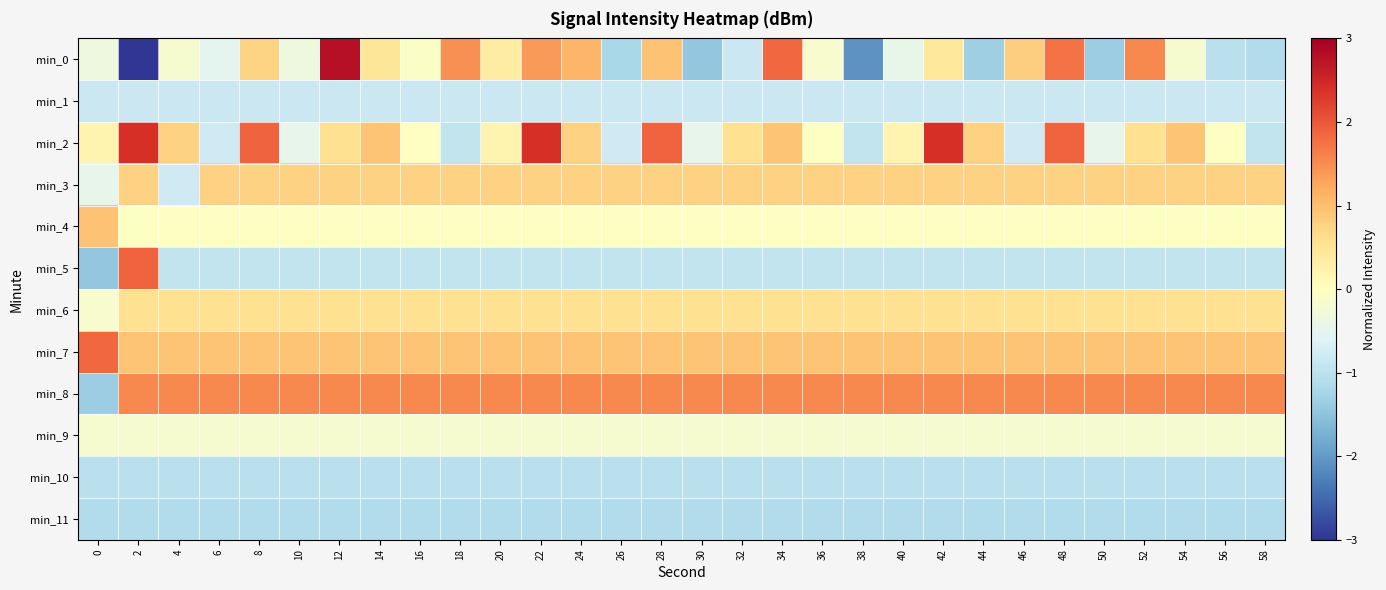

Reading left to right, extract all data points from this chart.

min_0: 0=-0.3	2=-6.2	4=-0.2	6=-0.5	8=0.7	10=-0.3	12=2.8	14=0.5	16=-0.1	18=1.5	20=0.4	22=1.4	24=1.1	26=-1.2	28=1.0	30=-1.4	32=-0.8	34=1.8	36=-0.2	38=-2.1	40=-0.4	42=0.4	44=-1.3	46=0.8	48=1.8	50=-1.4	52=1.5	54=-0.2	56=-1.0	58=-1.1
min_1: 0=-0.8	2=-0.8	4=-0.8	6=-0.8	8=-0.8	10=-0.8	12=-0.8	14=-0.8	16=-0.8	18=-0.8	20=-0.8	22=-0.8	24=-0.8	26=-0.8	28=-0.8	30=-0.8	32=-0.8	34=-0.8	36=-0.8	38=-0.8	40=-0.8	42=-0.8	44=-0.8	46=-0.8	48=-0.8	50=-0.8	52=-0.8	54=-0.8	56=-0.8	58=-0.8
min_2: 0=0.2	2=2.4	4=0.8	6=-0.8	8=1.9	10=-0.4	12=0.6	14=0.9	16=-0.0	18=-0.9	20=0.2	22=2.4	24=0.8	26=-0.8	28=1.9	30=-0.4	32=0.6	34=0.9	36=-0.0	38=-0.9	40=0.2	42=2.4	44=0.8	46=-0.8	48=1.9	50=-0.4	52=0.6	54=0.9	56=-0.0	58=-0.9
min_3: 0=-0.4	2=0.8	4=-0.8	6=0.8	8=0.8	10=0.8	12=0.8	14=0.8	16=0.8	18=0.8	20=0.8	22=0.8	24=0.8	26=0.8	28=0.8	30=0.8	32=0.8	34=0.8	36=0.8	38=0.8	40=0.8	42=0.8	44=0.8	46=0.8	48=0.8	50=0.8	52=0.8	54=0.8	56=0.8	58=0.8
min_4: 0=1.0	2=-0.0	4=-0.0	6=-0.0	8=-0.0	10=-0.0	12=-0.0	14=-0.0	16=-0.0	18=-0.0	20=-0.0	22=-0.0	24=-0.0	26=-0.0	28=-0.0	30=-0.0	32=-0.0	34=-0.0	36=-0.0	38=-0.0	40=-0.0	42=-0.0	44=-0.0	46=-0.0	48=-0.0	50=-0.0	52=-0.0	54=-0.0	56=-0.0	58=-0.0
min_5: 0=-1.4	2=1.9	4=-0.9	6=-0.9	8=-0.9	10=-0.9	12=-0.9	14=-0.9	16=-0.9	18=-0.9	20=-0.9	22=-0.9	24=-0.9	26=-0.9	28=-0.9	30=-0.9	32=-0.9	34=-0.9	36=-0.9	38=-0.9	40=-0.9	42=-0.9	44=-0.9	46=-0.9	48=-0.9	50=-0.9	52=-0.9	54=-0.9	56=-0.9	58=-0.9
min_6: 0=-0.2	2=0.6	4=0.6	6=0.6	8=0.6	10=0.6	12=0.6	14=0.6	16=0.6	18=0.6	20=0.6	22=0.6	24=0.6	26=0.6	28=0.6	30=0.6	32=0.6	34=0.6	36=0.6	38=0.6	40=0.6	42=0.6	44=0.6	46=0.6	48=0.6	50=0.6	52=0.6	54=0.6	56=0.6	58=0.6
min_7: 0=1.8	2=0.9	4=0.9	6=0.9	8=0.9	10=0.9	12=0.9	14=0.9	16=0.9	18=0.9	20=0.9	22=0.9	24=0.9	26=0.9	28=0.9	30=0.9	32=0.9	34=0.9	36=0.9	38=0.9	40=0.9	42=0.9	44=0.9	46=0.9	48=0.9	50=0.9	52=0.9	54=0.9	56=0.9	58=0.9
min_8: 0=-1.4	2=1.5	4=1.5	6=1.5	8=1.5	10=1.5	12=1.5	14=1.5	16=1.5	18=1.5	20=1.5	22=1.5	24=1.5	26=1.5	28=1.5	30=1.5	32=1.5	34=1.5	36=1.5	38=1.5	40=1.5	42=1.5	44=1.5	46=1.5	48=1.5	50=1.5	52=1.5	54=1.5	56=1.5	58=1.5
min_9: 0=-0.2	2=-0.2	4=-0.2	6=-0.2	8=-0.2	10=-0.2	12=-0.2	14=-0.2	16=-0.2	18=-0.2	20=-0.2	22=-0.2	24=-0.2	26=-0.2	28=-0.2	30=-0.2	32=-0.2	34=-0.2	36=-0.2	38=-0.2	40=-0.2	42=-0.2	44=-0.2	46=-0.2	48=-0.2	50=-0.2	52=-0.2	54=-0.2	56=-0.2	58=-0.2
min_10: 0=-1.0	2=-1.0	4=-1.0	6=-1.0	8=-1.0	10=-1.0	12=-1.0	14=-1.0	16=-1.0	18=-1.0	20=-1.0	22=-1.0	24=-1.0	26=-1.0	28=-1.0	30=-1.0	32=-1.0	34=-1.0	36=-1.0	38=-1.0	40=-1.0	42=-1.0	44=-1.0	46=-1.0	48=-1.0	50=-1.0	52=-1.0	54=-1.0	56=-1.0	58=-1.0
min_11: 0=-1.1	2=-1.1	4=-1.1	6=-1.1	8=-1.1	10=-1.1	12=-1.1	14=-1.1	16=-1.1	18=-1.1	20=-1.1	22=-1.1	24=-1.1	26=-1.1	28=-1.1	30=-1.1	32=-1.1	34=-1.1	36=-1.1	38=-1.1	40=-1.1	42=-1.1	44=-1.1	46=-1.1	48=-1.1	50=-1.1	52=-1.1	54=-1.1	56=-1.1	58=-1.1